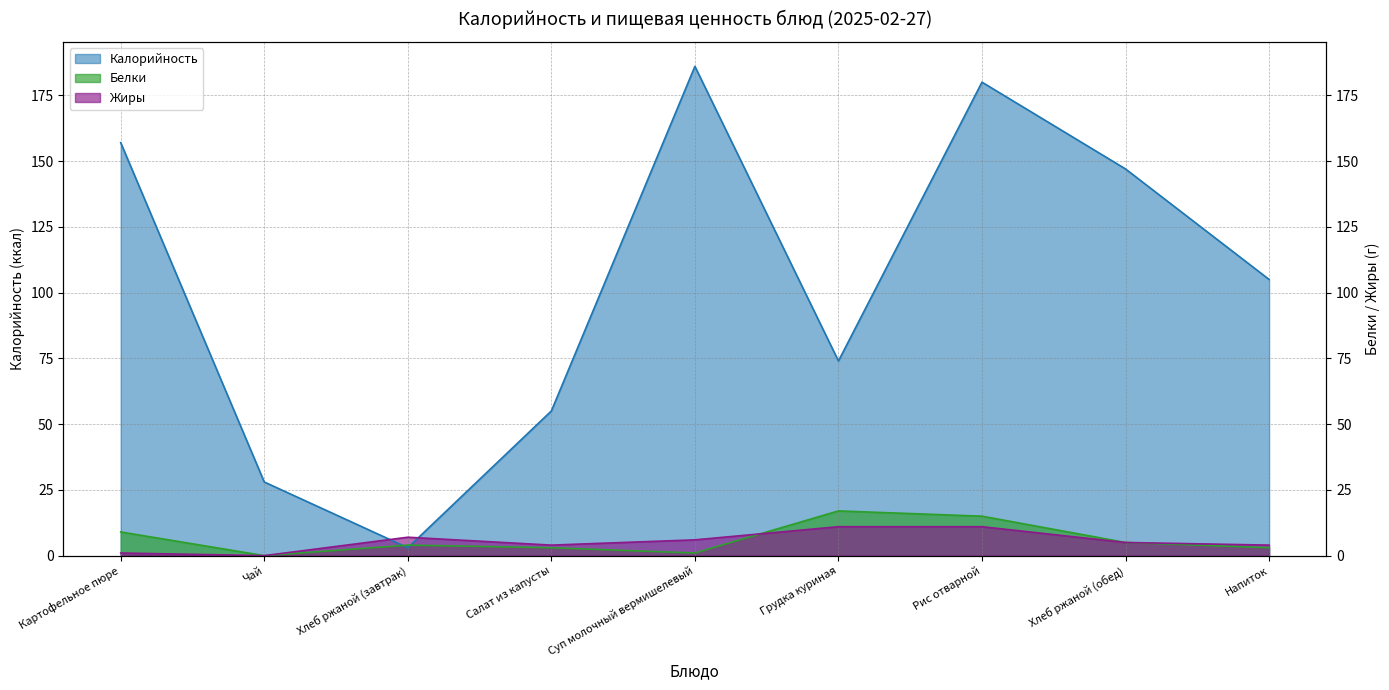

What is the average value of the Белки series?

6